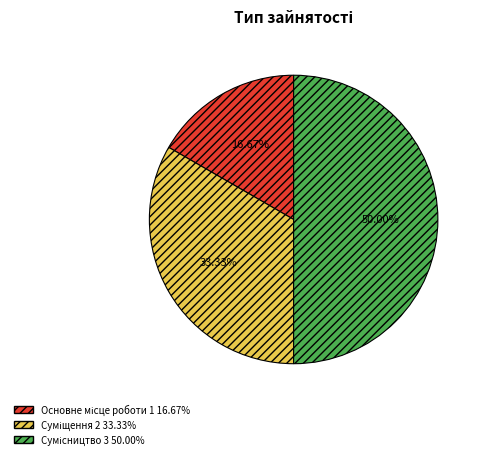

To the nearest percent, what percentage of the pie is Основне місце роботи?

17%